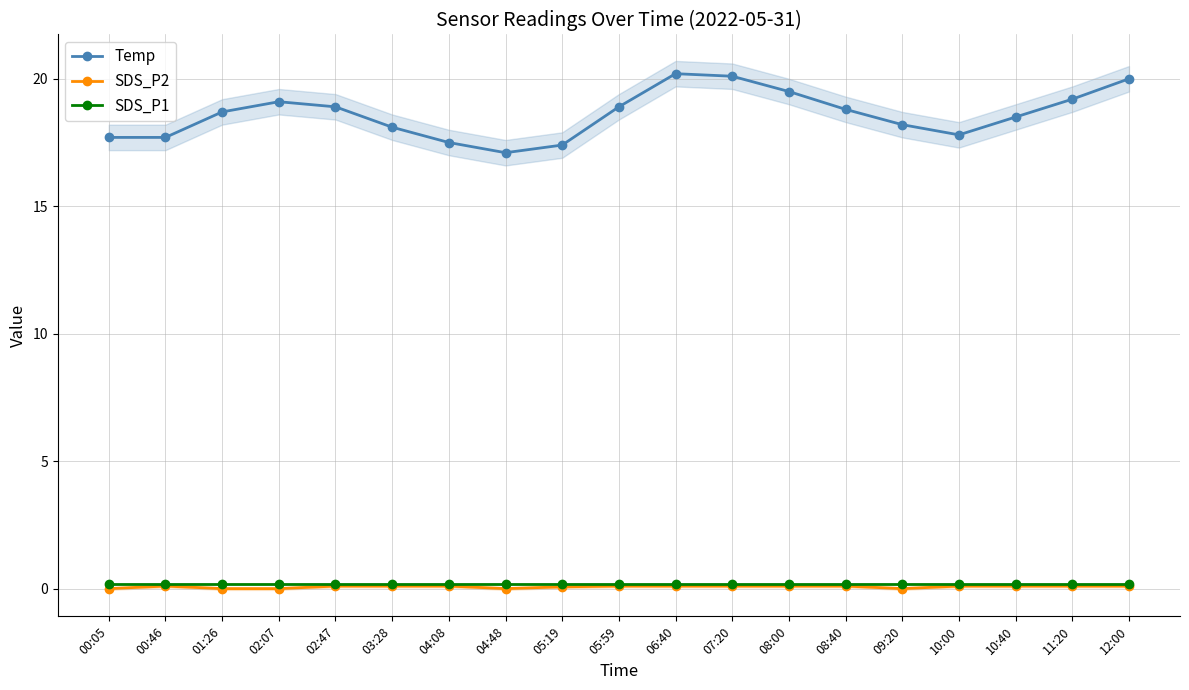

Which category has the lowest value across all series?

00:05